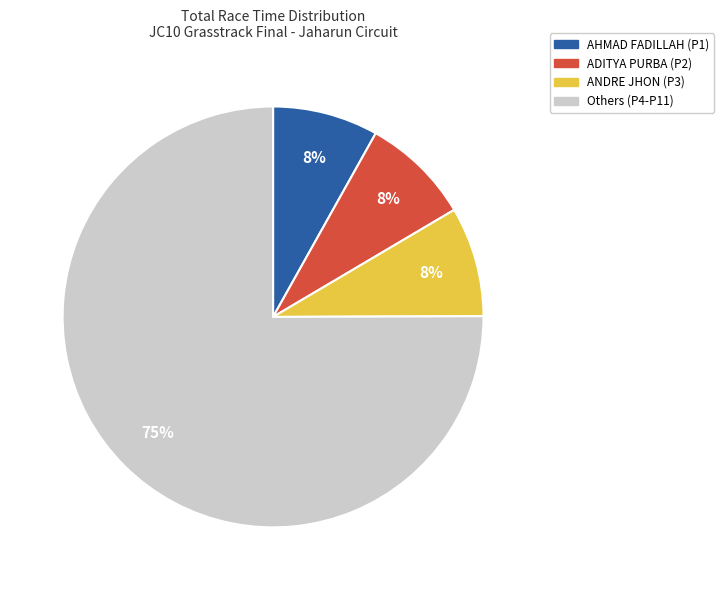

To the nearest percent, what is the average slice percentage?

25%